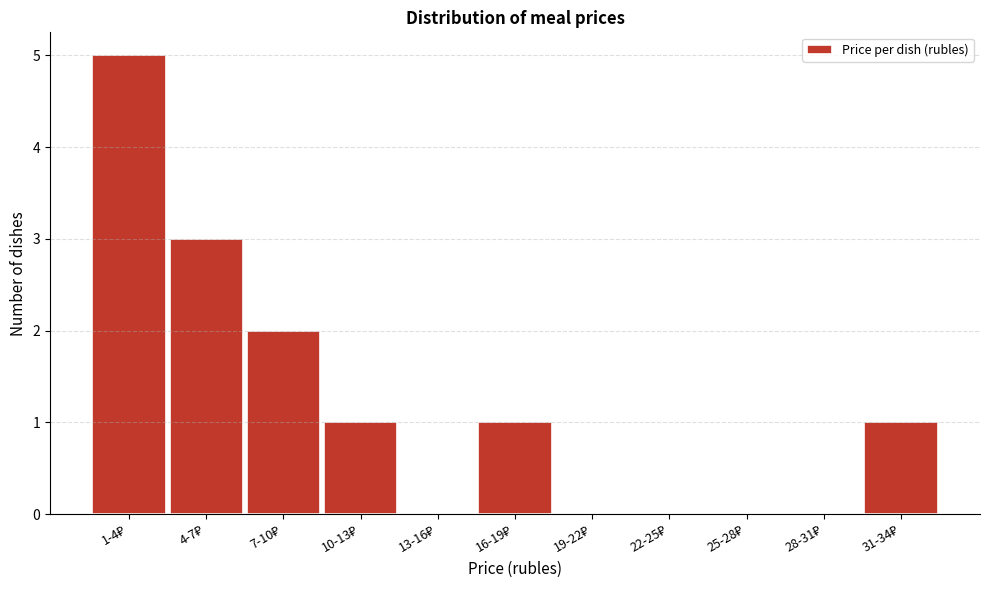

What is the maximum value shown in the chart?

5